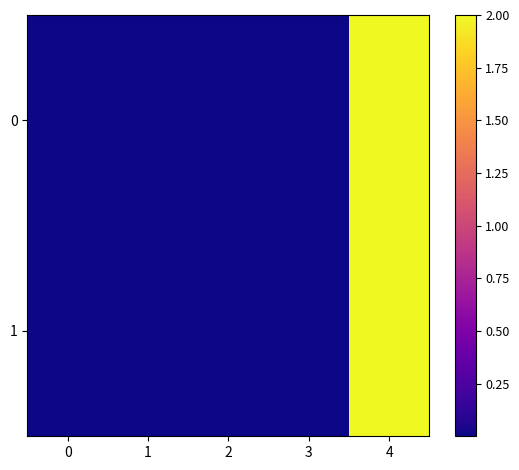

Reading left to right, list all the values displayed in this chart.

0: 0=0.0	1=0.0	2=0.0	3=0.0	4=2.0
1: 0=0.0	1=0.0	2=0.0	3=0.0	4=2.0